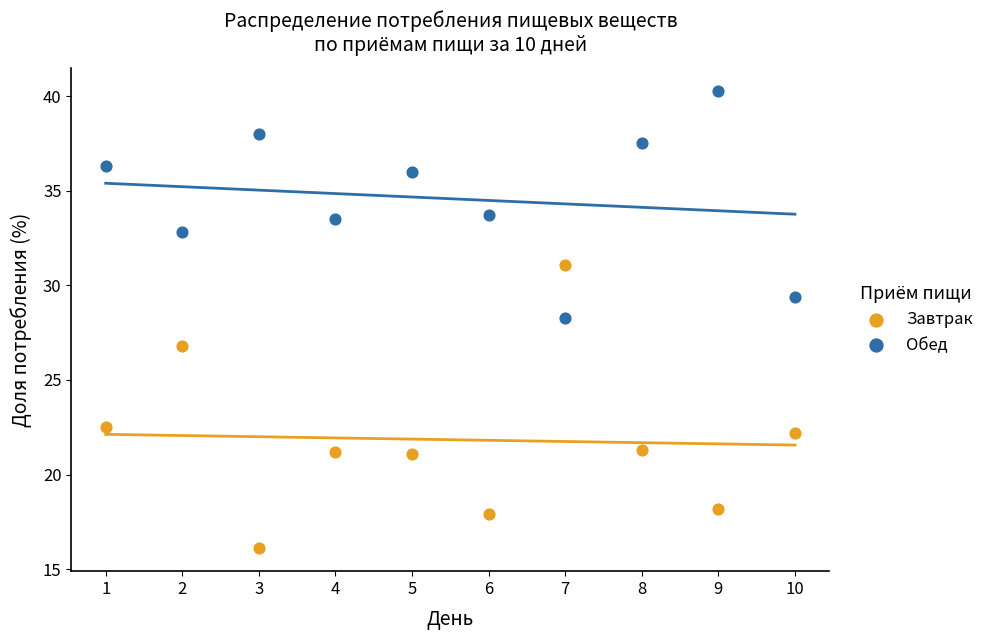

Across all data points, what is the range of Y values (max minus min)?

24.2